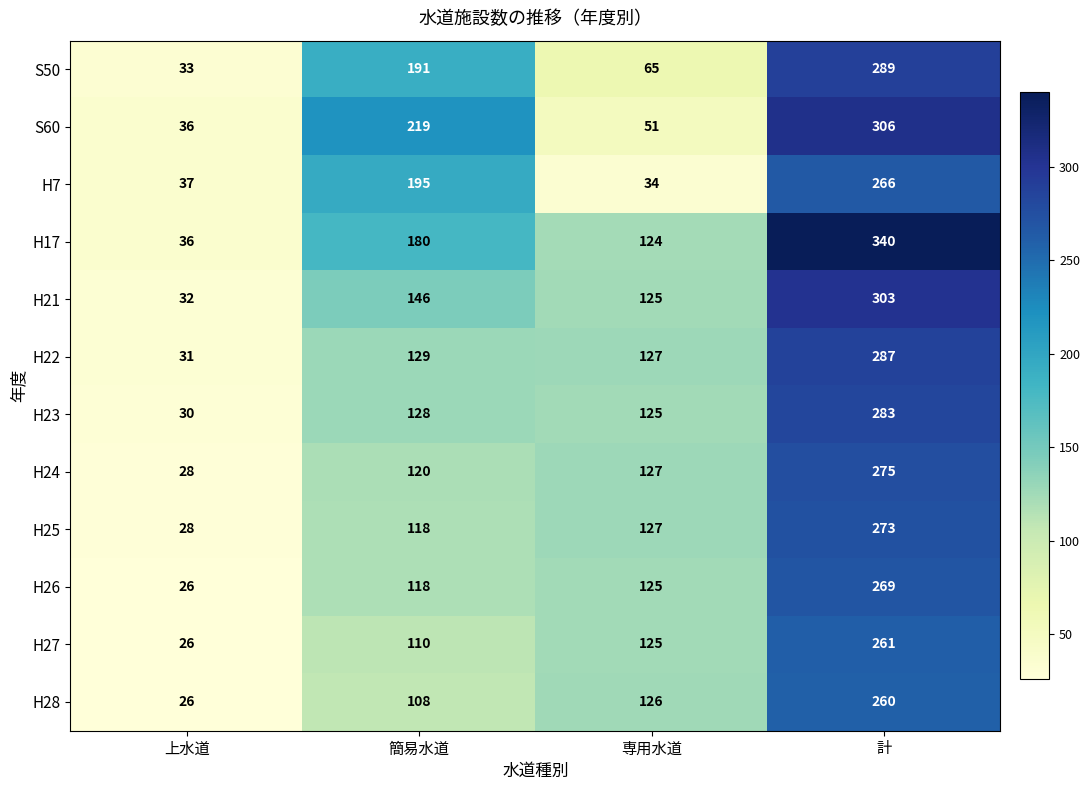

Which category has the highest value in the H22 series?

計